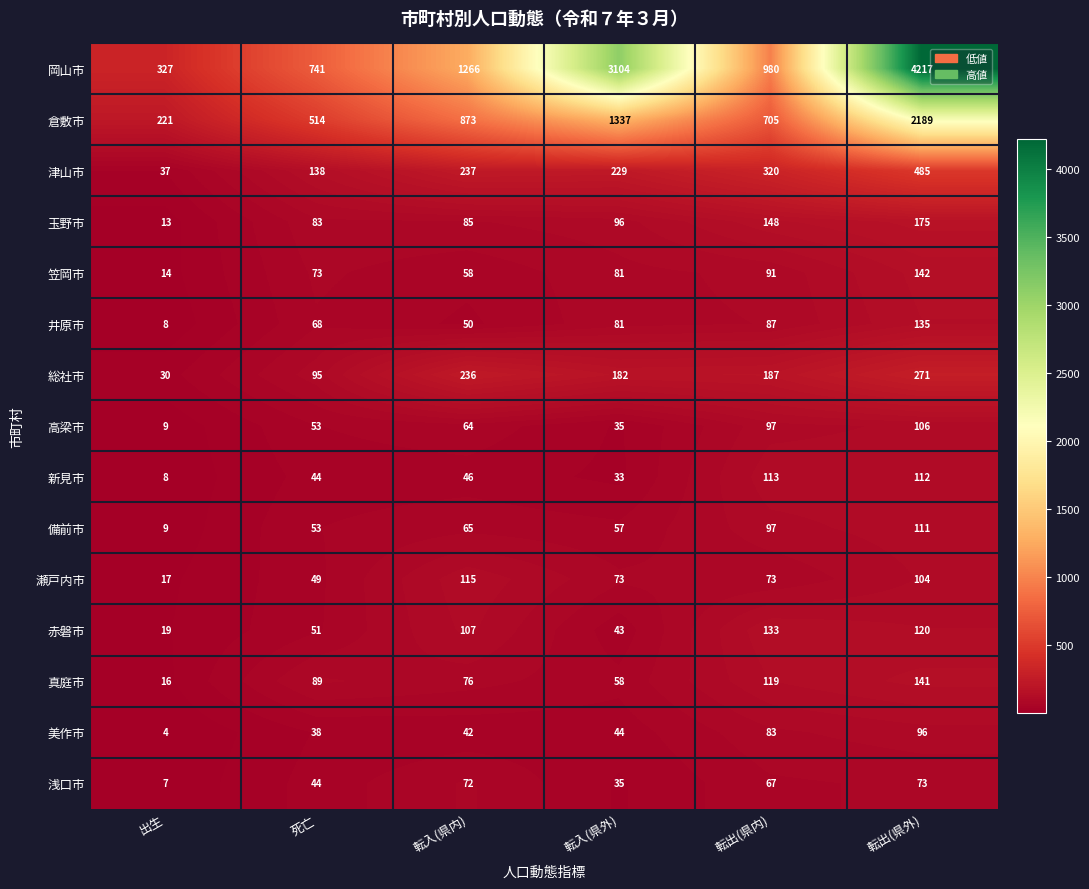

Rank the categories by 美作市 value from lowest to highest.

出生, 死亡, 転入(県内), 転入(県外), 転出(県内), 転出(県外)